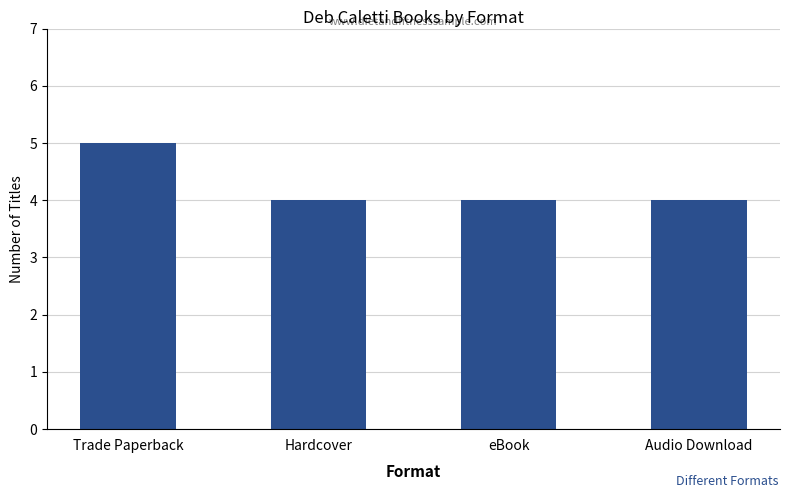

Reading left to right, extract all data points from this chart.

5	4	4	4